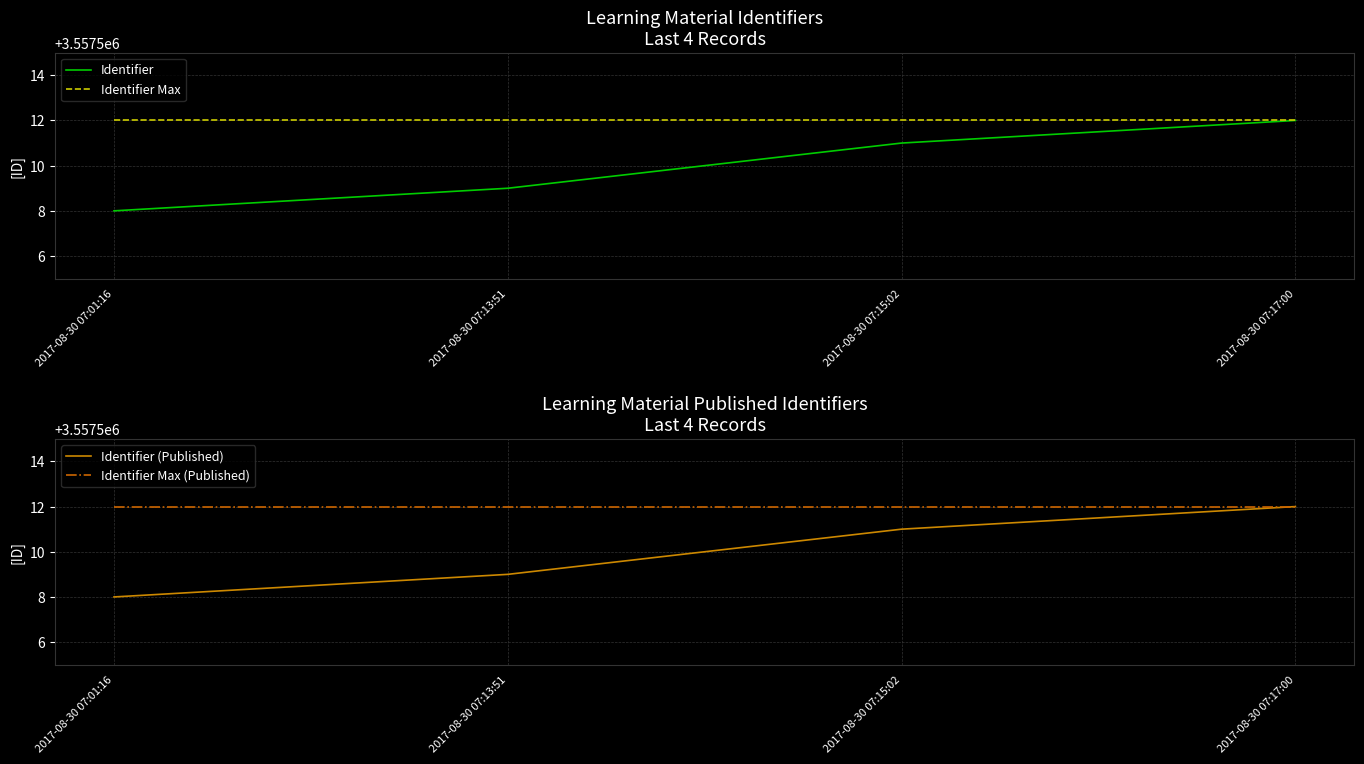

At 2017-08-30 07:17:00, list the series in order from largest to smallest.

Identifier, Identifier Max, Identifier (Published), Identifier Max (Published)